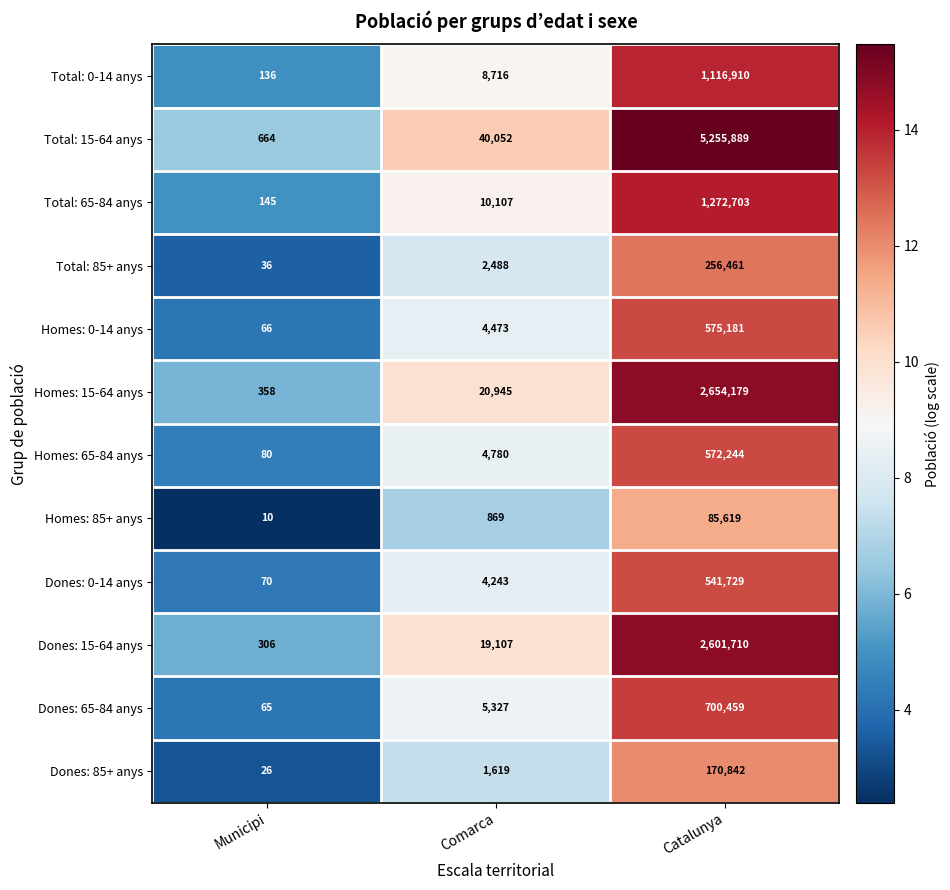

Which series has the largest total across all categories?

Total: 15-64 anys